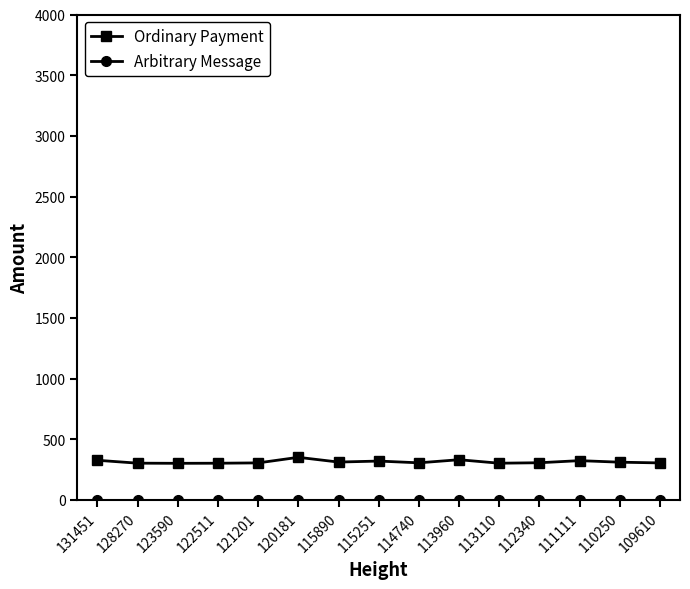

What is the maximum value shown in the chart?

350.6